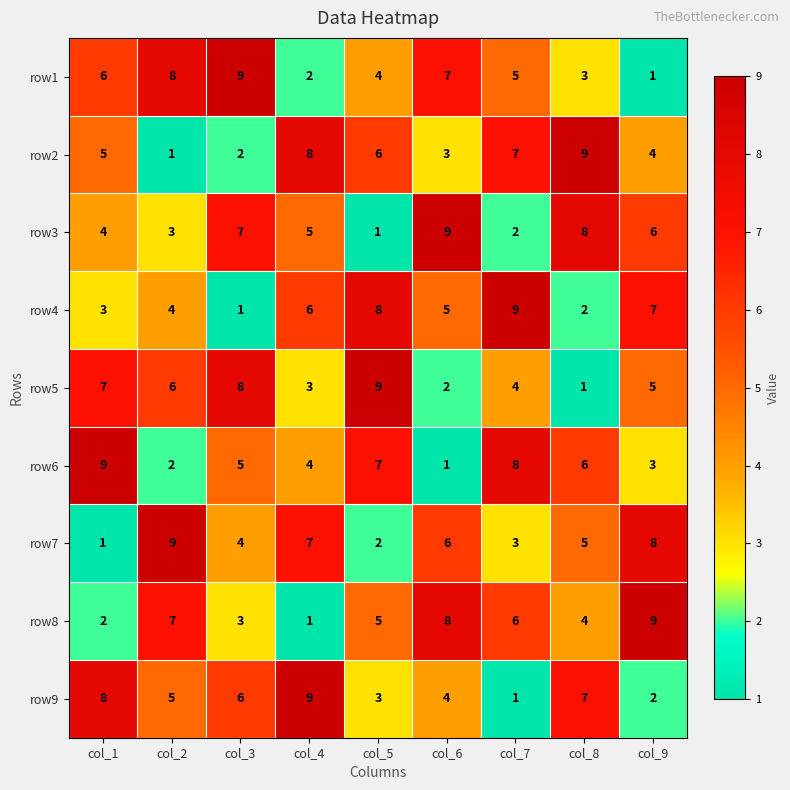

Read the row6 value at col_3.

5